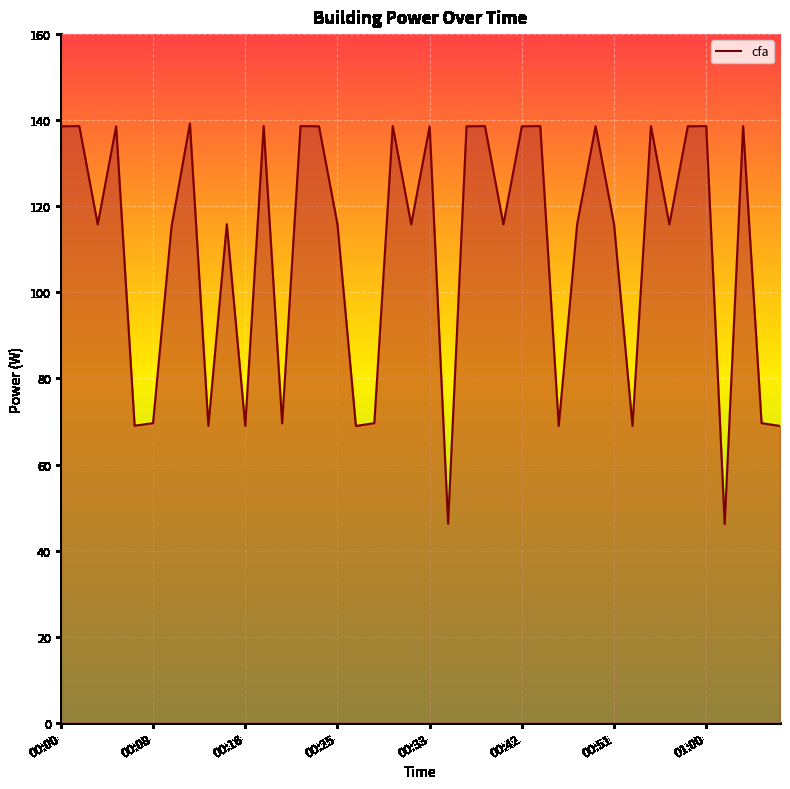

What is the maximum value shown in the chart?

139.2